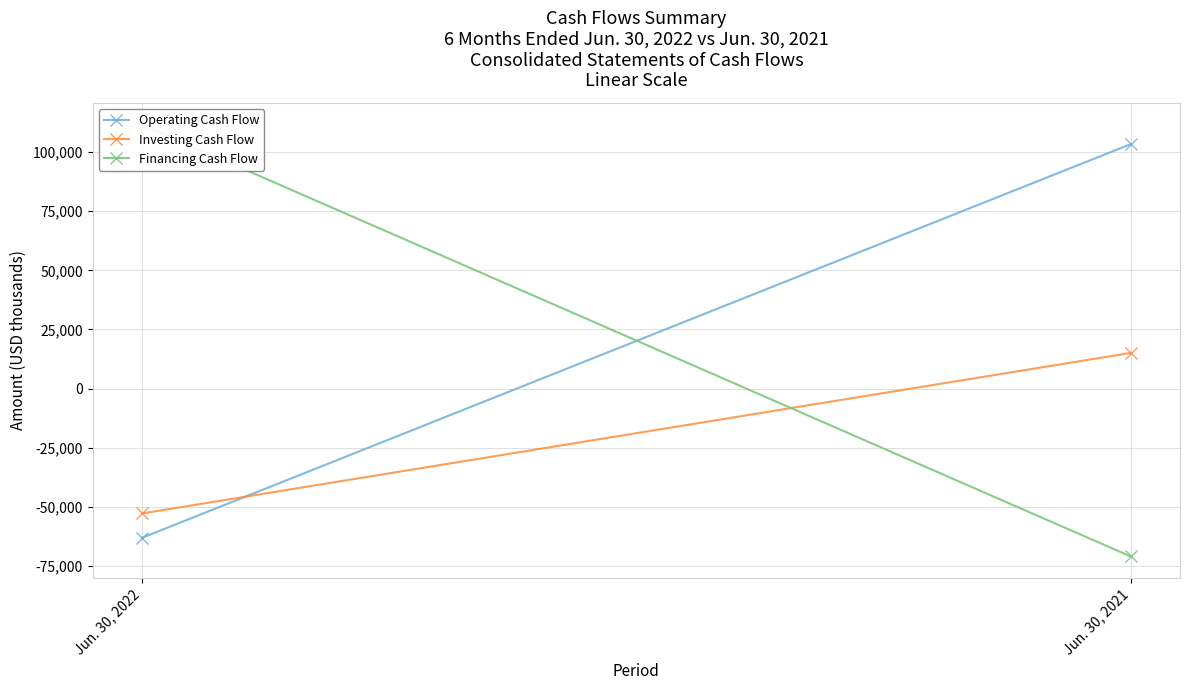

What is the minimum value for Financing Cash Flow?

-70834